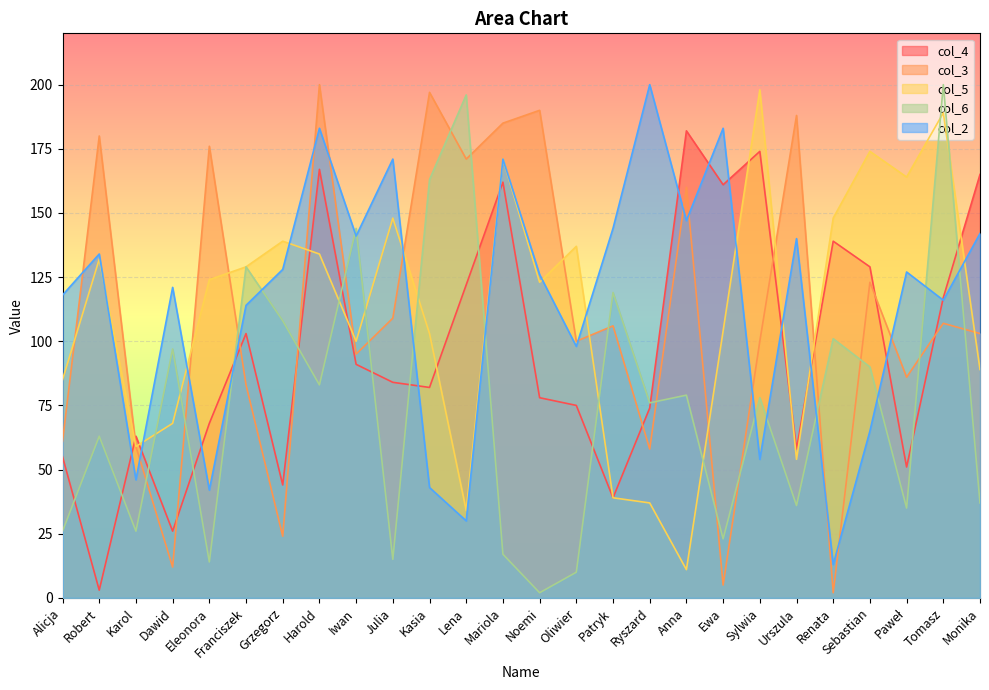

What is the label of the 5th point from the left?

Eleonora